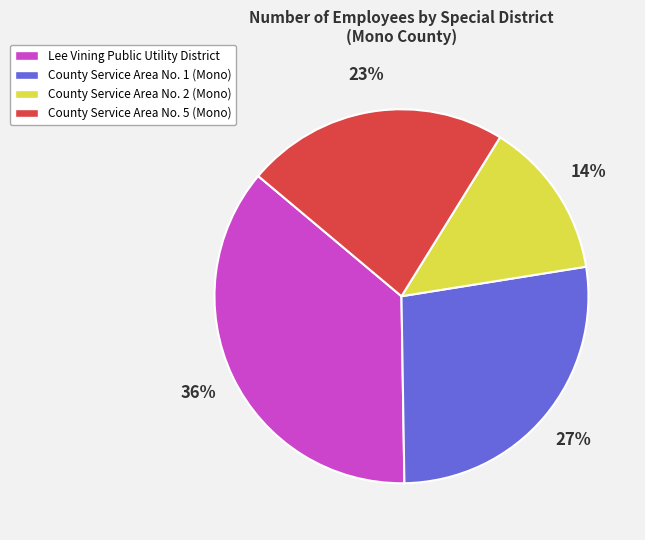

How many slices are in this pie chart?

4